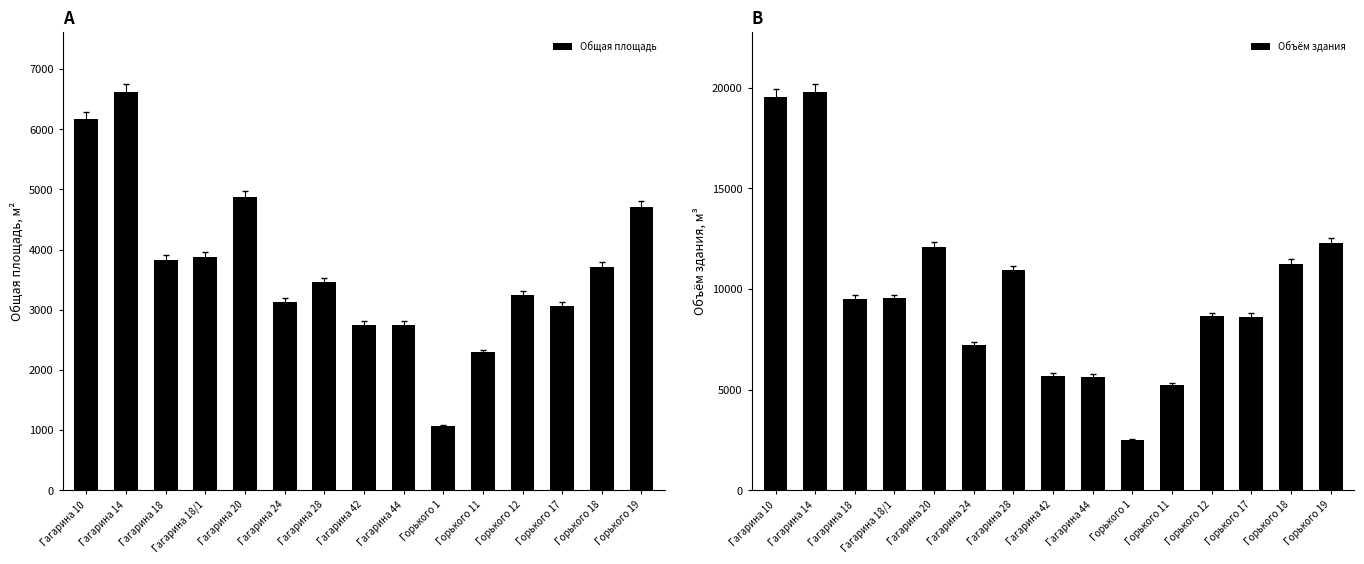

What is the maximum value for Общая площадь?

6623.5